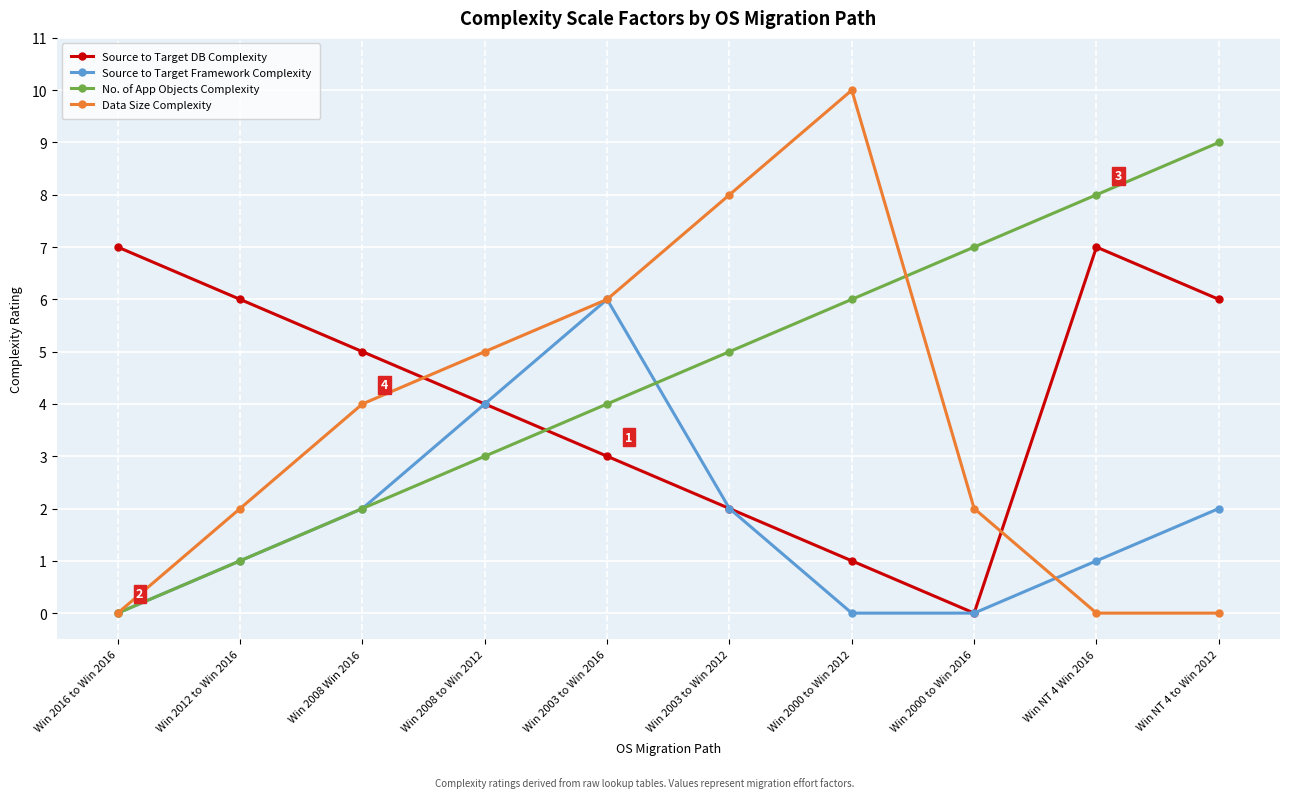

What is the sum of all No. of App Objects Complexity values?

45